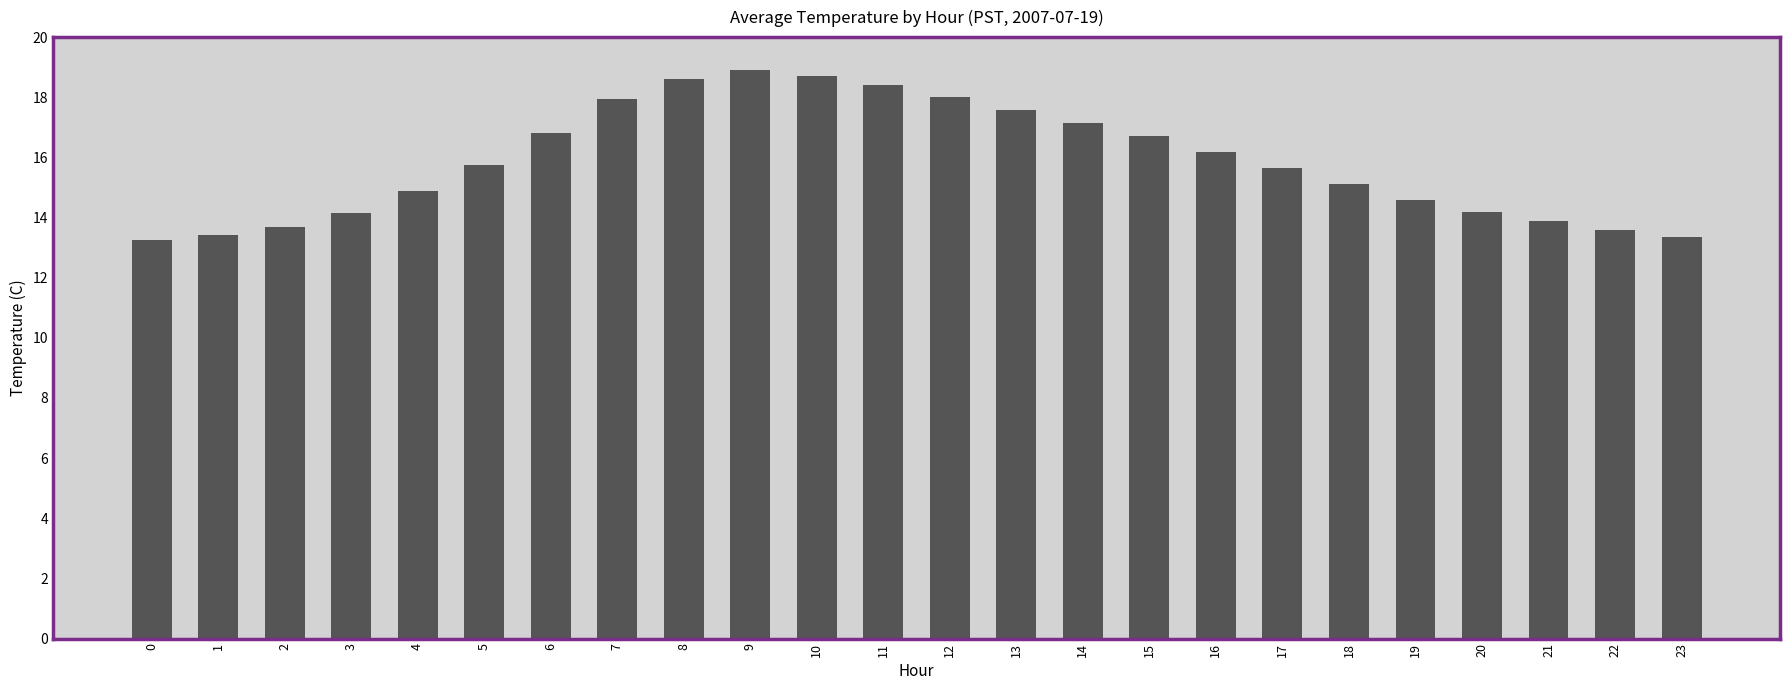

What is the maximum value shown in the chart?

18.9